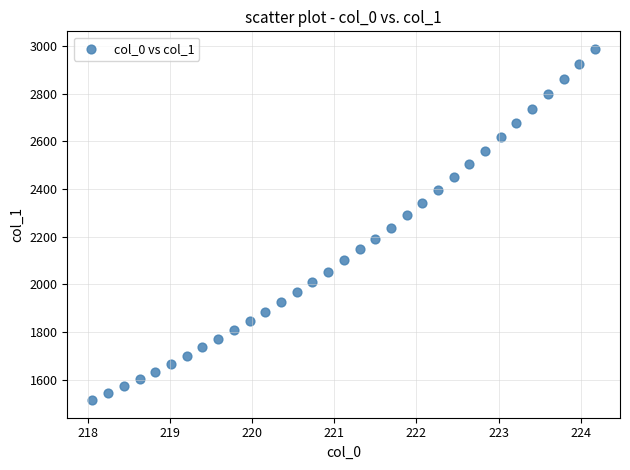

What is the range of X values (max minus min)?

6.1